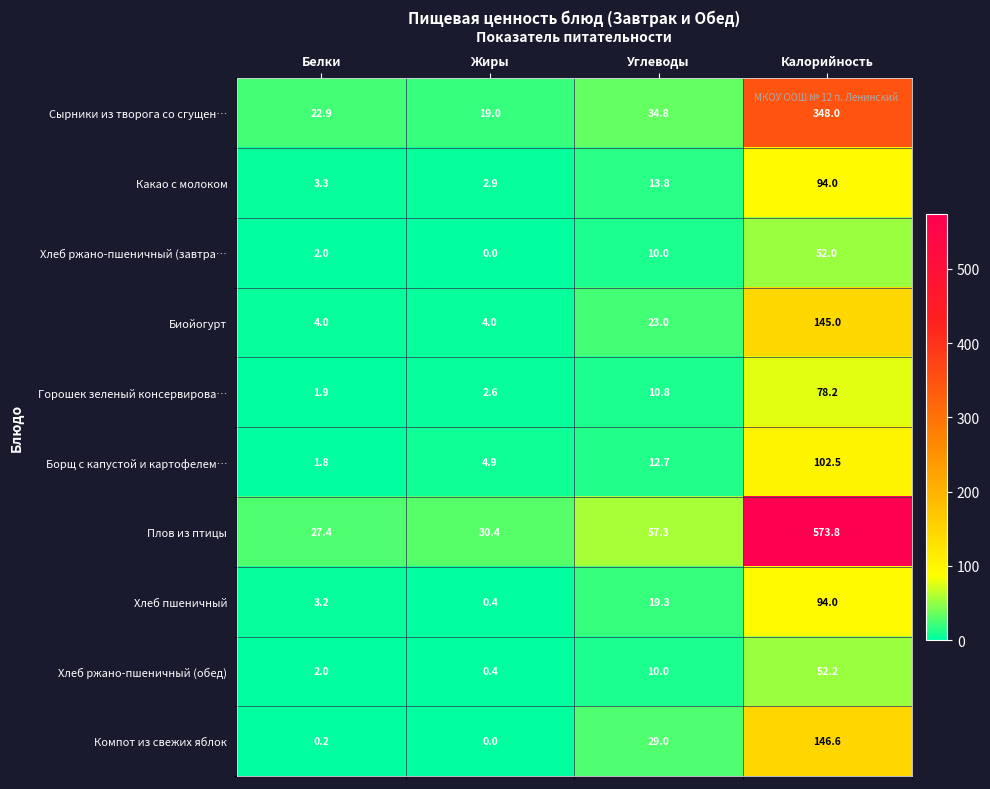

The value of Сырники из творога со сгущен… at Углеводы is 34.8. True or false?

True